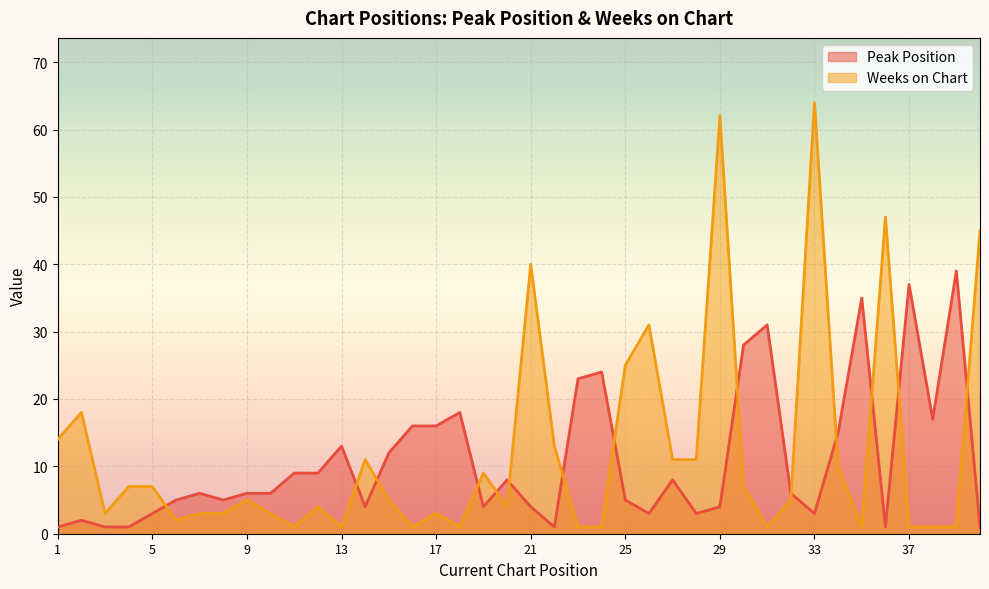

Reading left to right, extract all data points from this chart.

Peak Position: 1=1	2=2	3=1	4=1	5=3	6=5	7=6	8=5	9=6	10=6	11=9	12=9	13=13	14=4	15=12	16=16	17=16	18=18	19=4	20=8	21=4	22=1	23=23	24=24	25=5	26=3	27=8	28=3	29=4	30=28	31=31	32=6	33=3	34=15	35=35	36=1	37=37	38=17	39=39	40=1
Weeks on Chart: 1=14	2=18	3=3	4=7	5=7	6=2	7=3	8=3	9=5	10=3	11=1	12=4	13=1	14=11	15=5	16=1	17=3	18=1	19=9	20=4	21=40	22=13	23=1	24=1	25=25	26=31	27=11	28=11	29=62	30=7	31=1	32=5	33=64	34=10	35=1	36=47	37=1	38=1	39=1	40=45